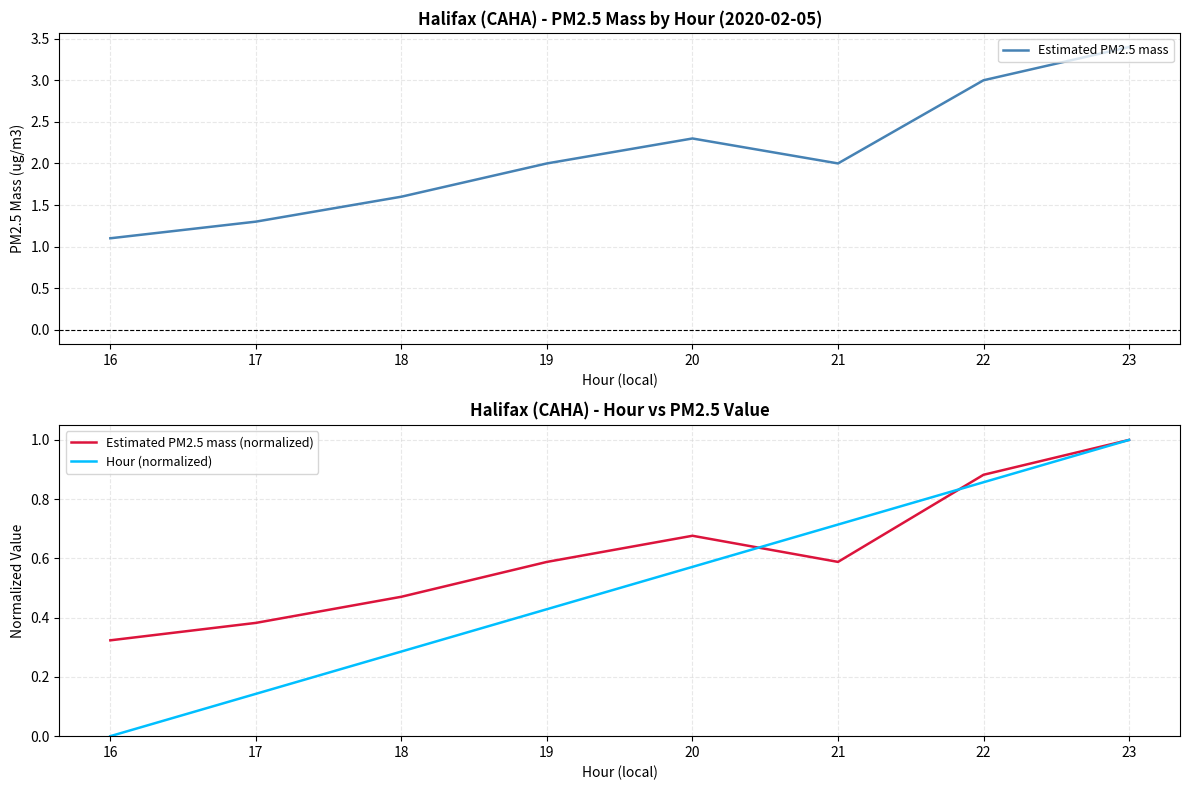

Rank the categories by Estimated PM2.5 mass value from highest to lowest.

23, 22, 20, 19, 21, 18, 17, 16